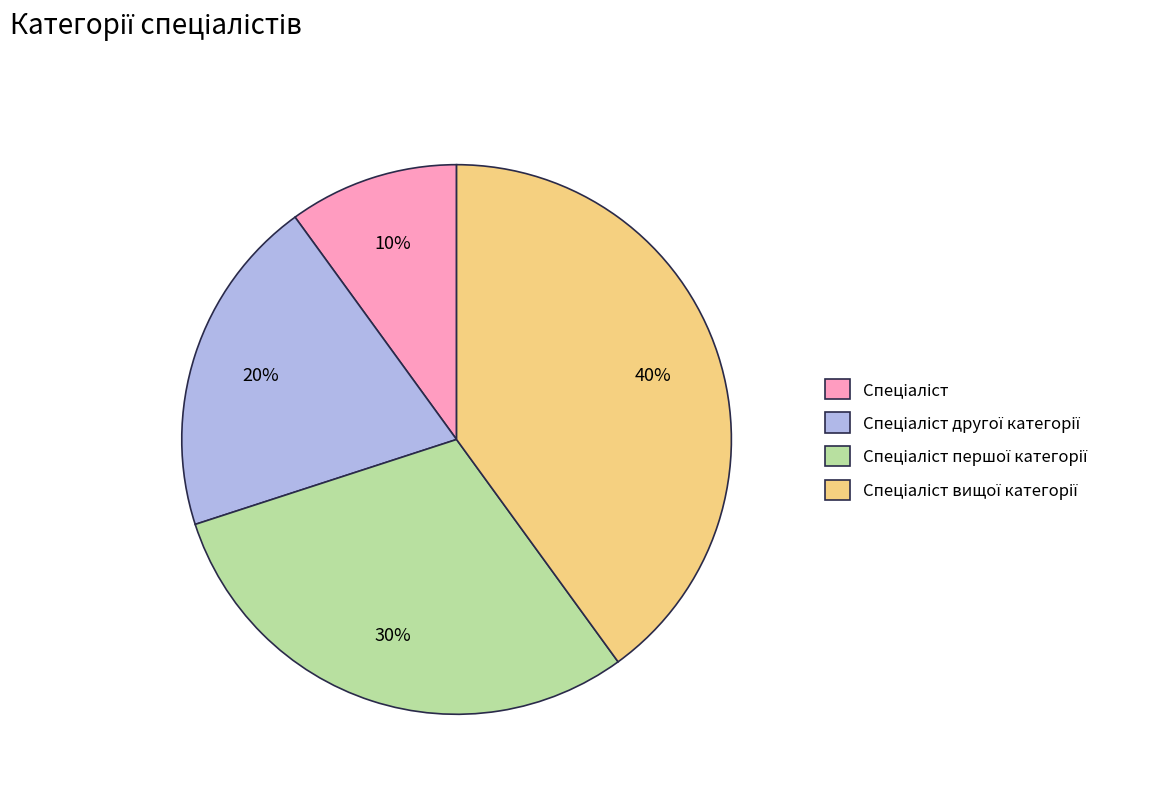

To the nearest percent, what is the difference between the largest and smallest slice percentages?

30%